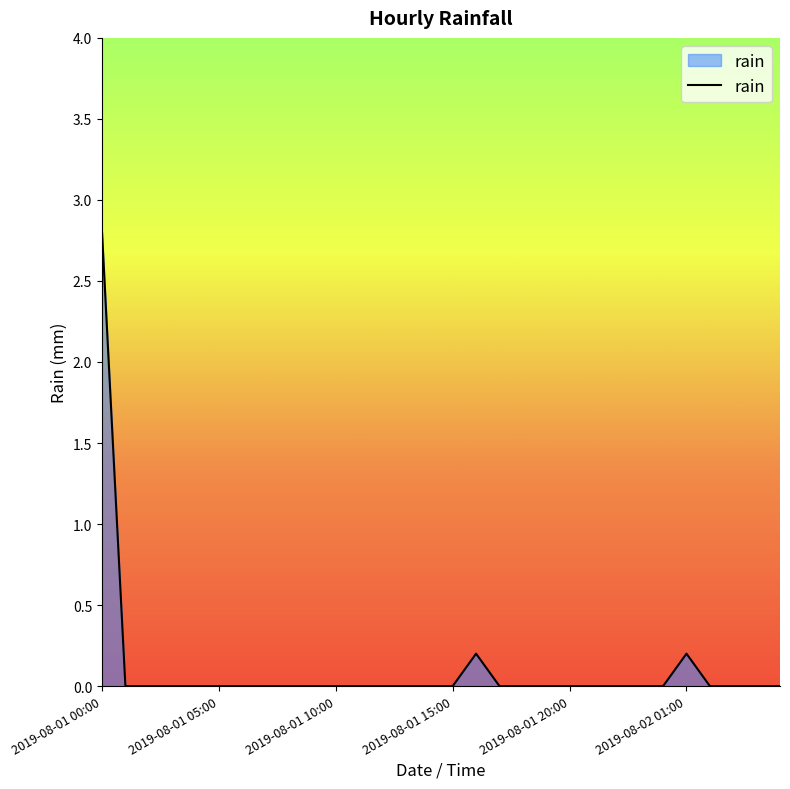

What is the maximum value shown in the chart?

2.8